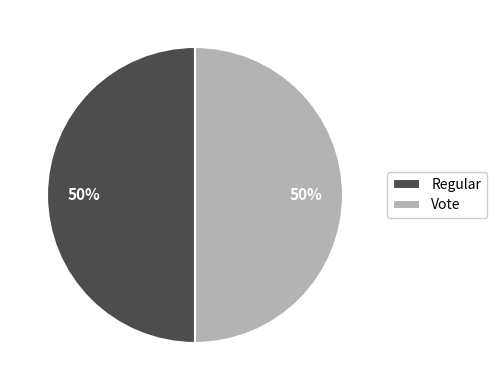

Count the number of slices in the pie.

2